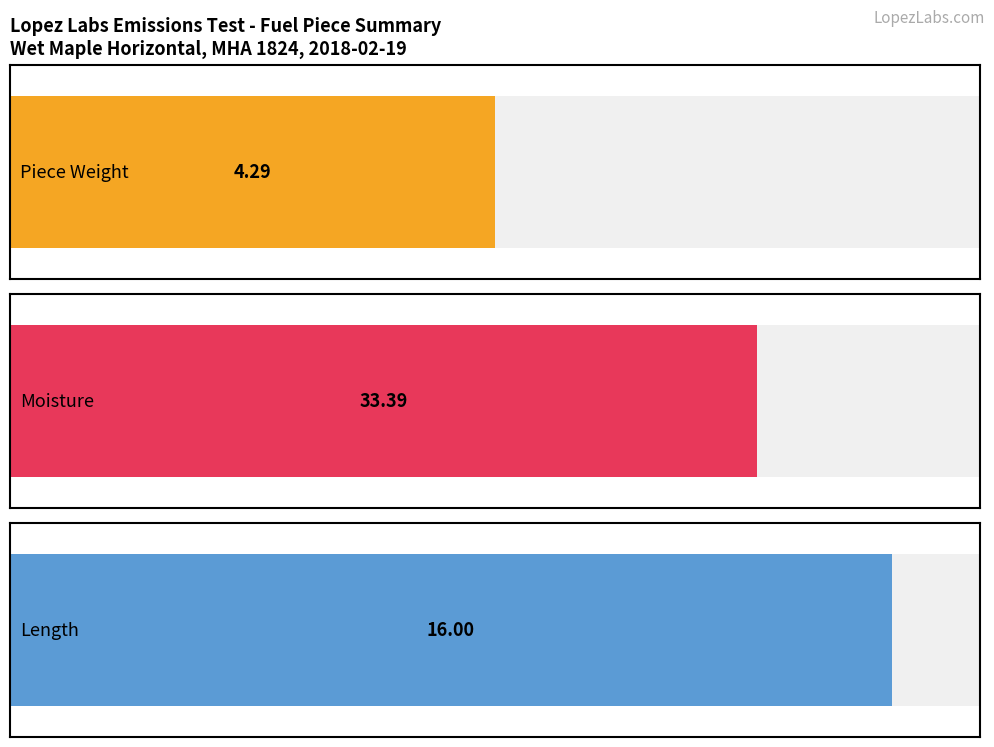

How many distinct data groups are displayed?

3